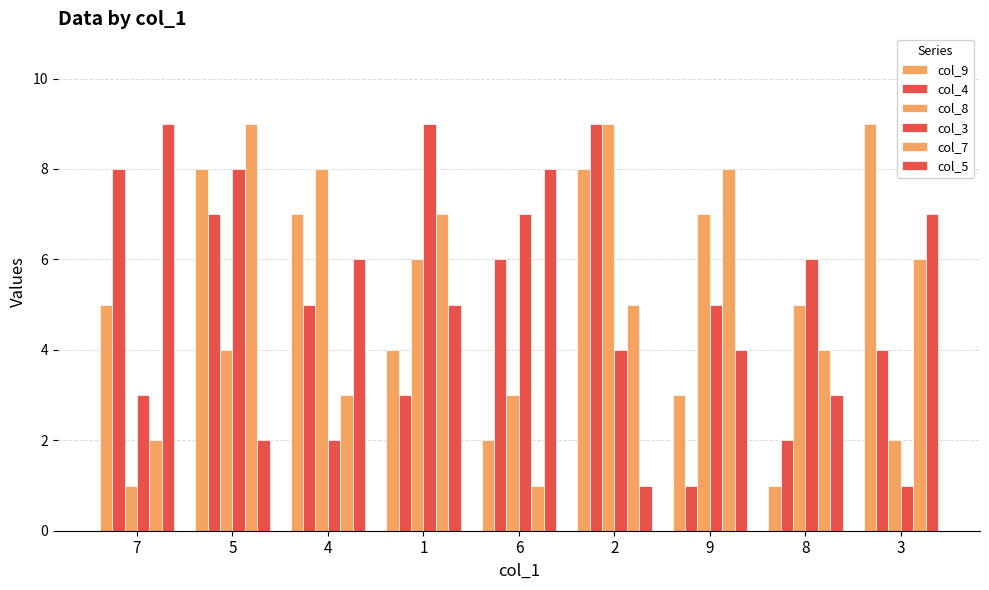

Which series has the widest spread of values?

col_9